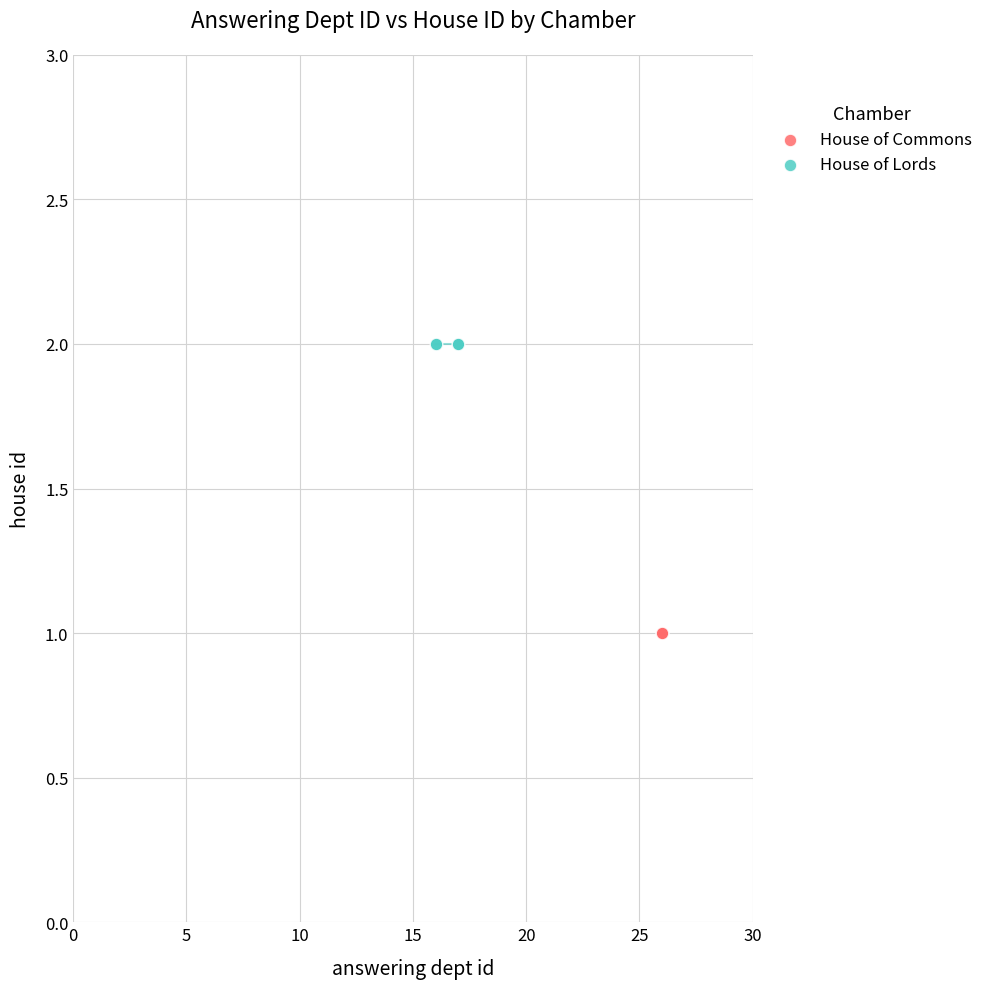

Which series reaches the minimum Y coordinate?

House of Commons